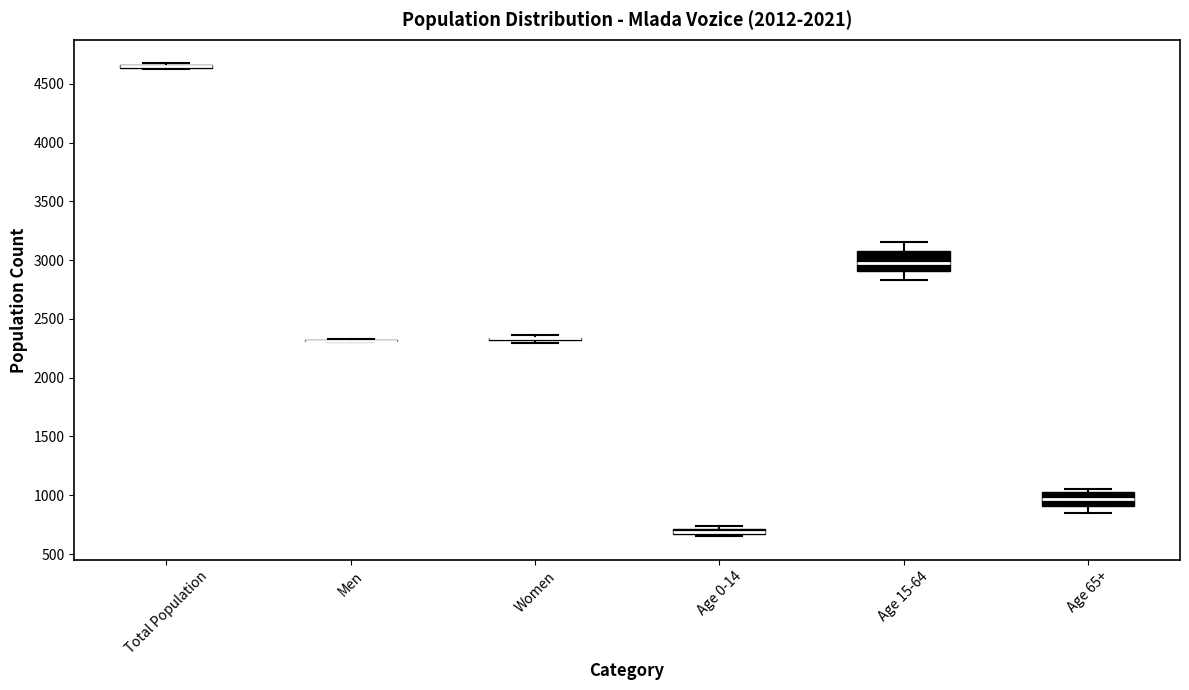

Where is the upper edge of the box for Age 15-64 on the y-axis? The values are not printed on the chart, so give them approximately, as read against the axis.

3100